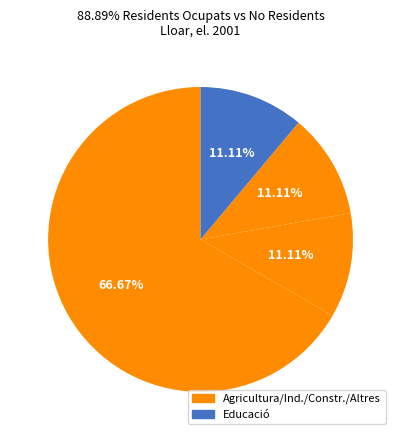

Count the number of slices in the pie.

4